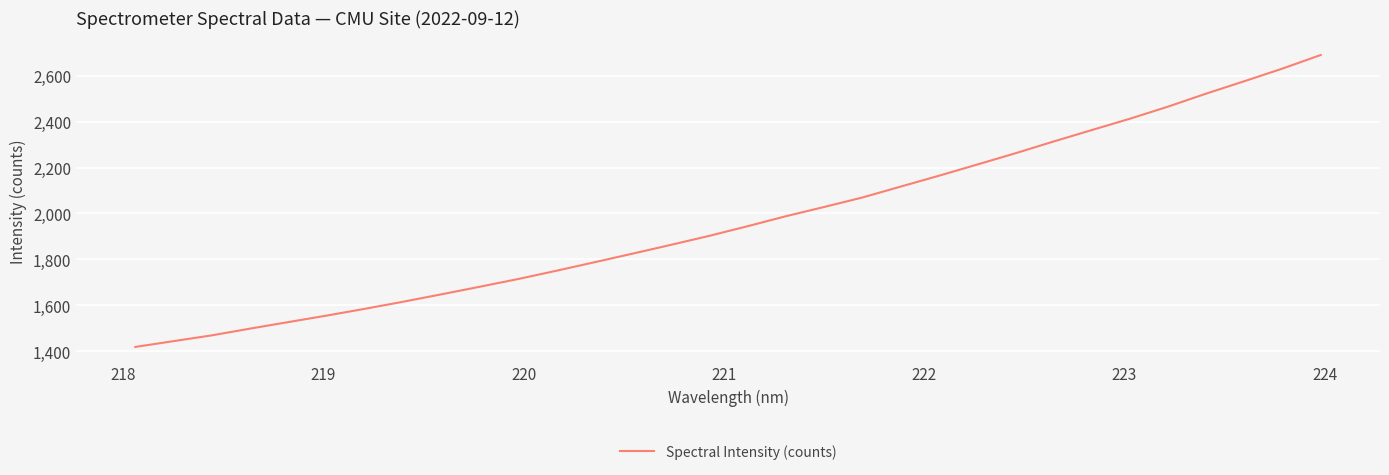

How many values exceed 1944?

16